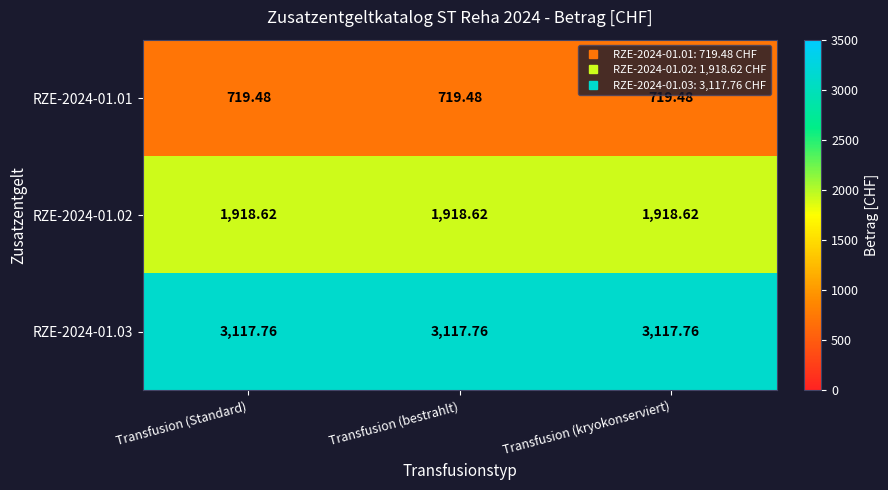

Is the value of RZE-2024-01.02 at Transfusion (Standard) greater than the value of RZE-2024-01.03 at Transfusion (kryokonserviert)?

No